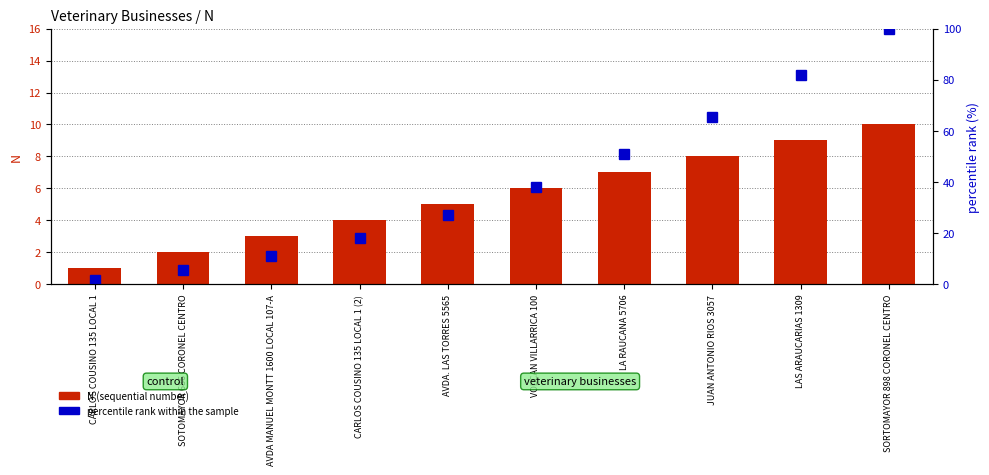

True or false: N has a value of 8.0 at JUAN ANTONIO RIOS 3057.

True